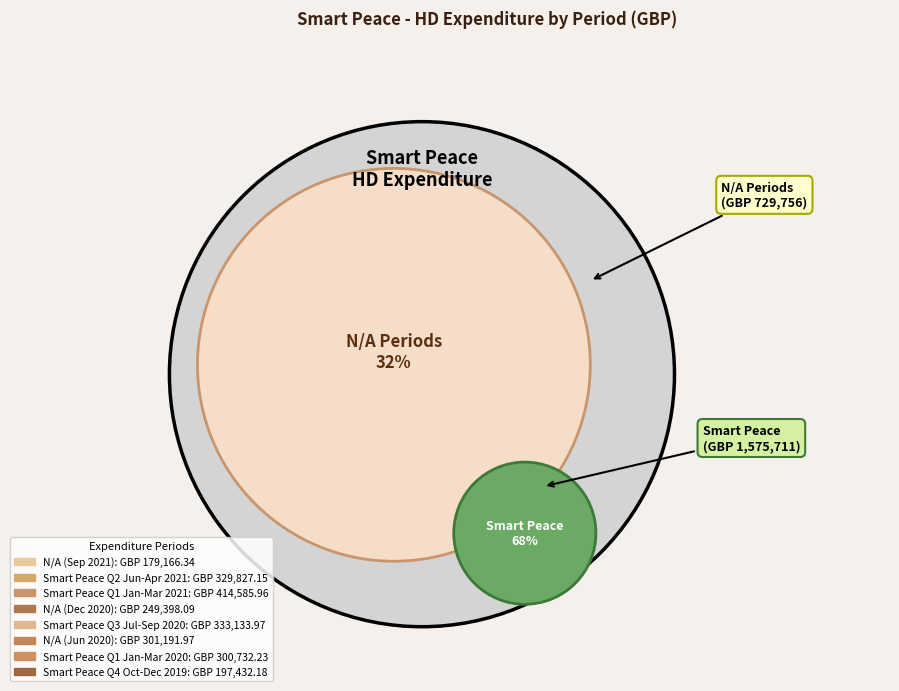

How many slices are in this pie chart?

8